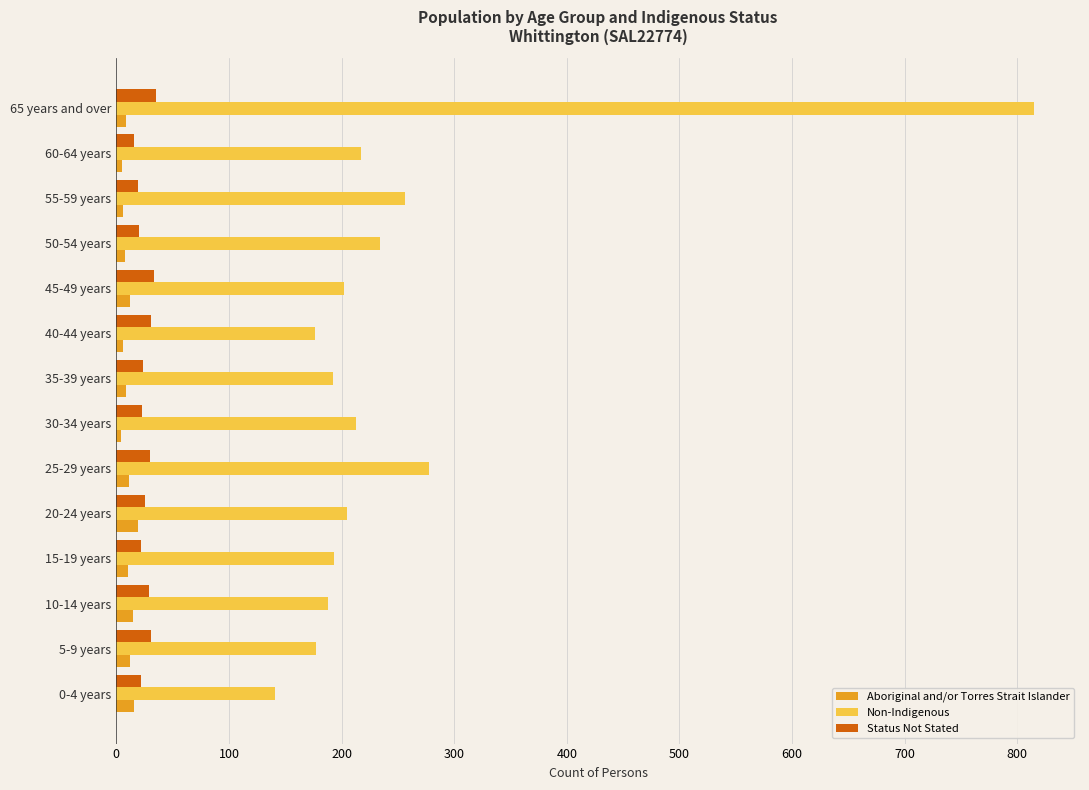

True or false: Status Not Stated has a value of 30 at 25-29 years.

True